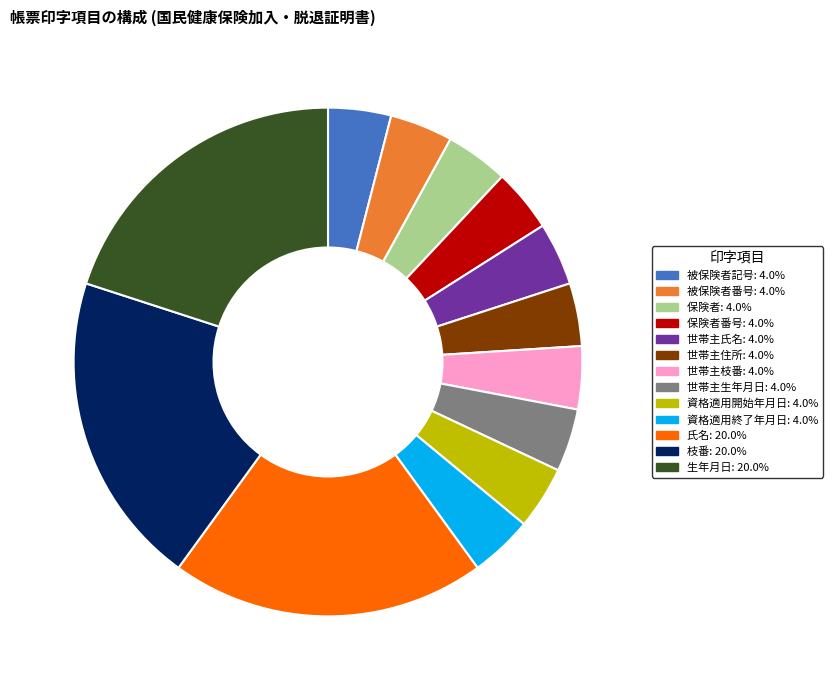

Does any single category account for the majority?

No